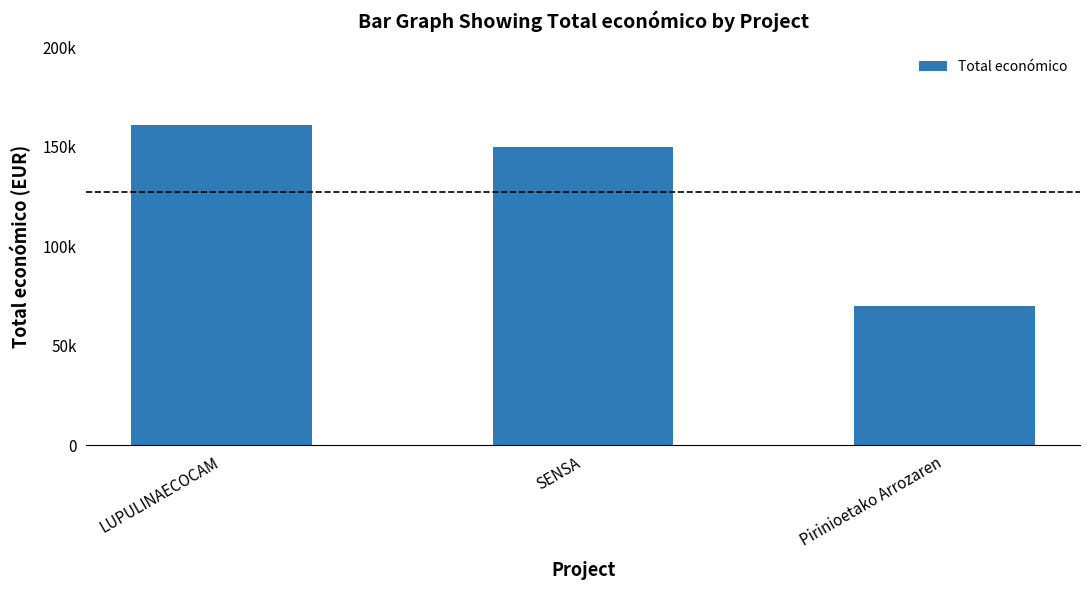

Are the bars horizontal?

No